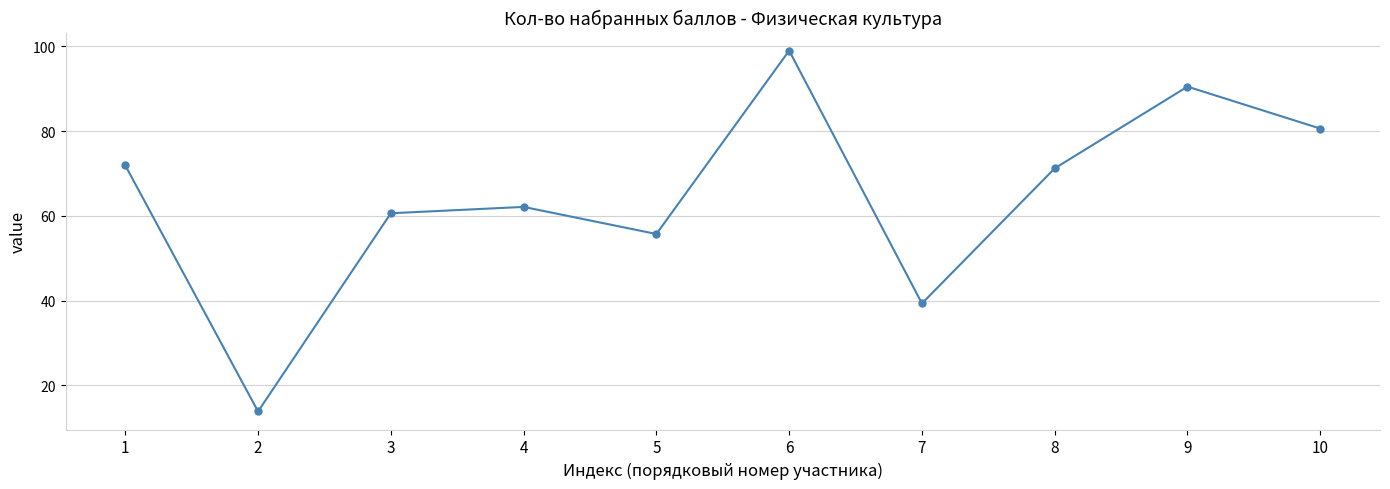

How many points are higher than both their immediate neighbors (excluding endpoints)?

3